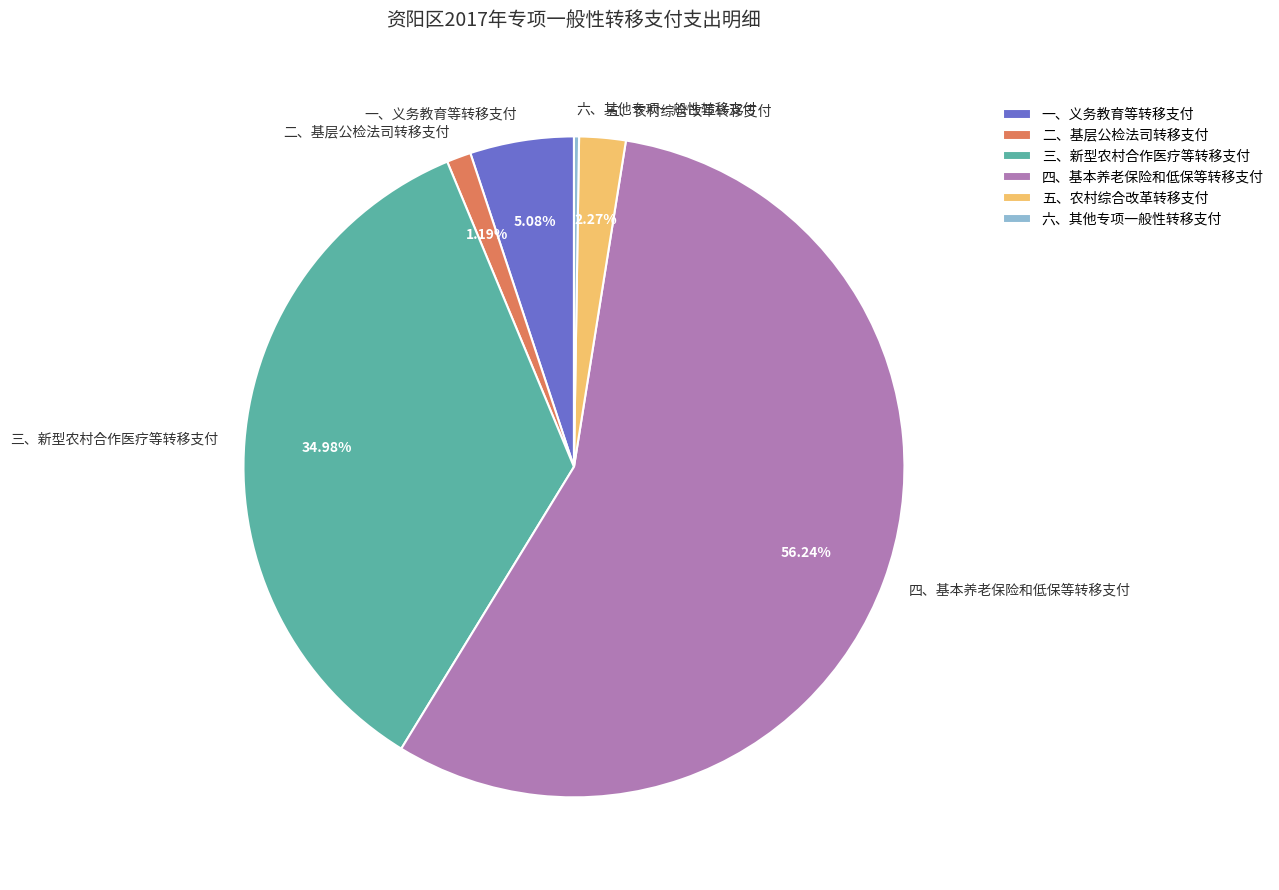

Combined, do 五、农村综合改革转移支付 and 三、新型农村合作医疗等转移支付 account for over 50%?

No